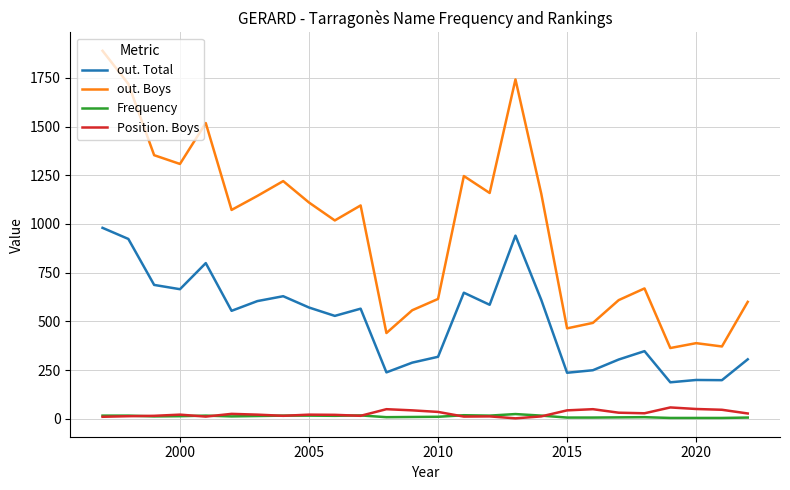

True or false: out. Total and Position. Boys intersect in this chart.

False